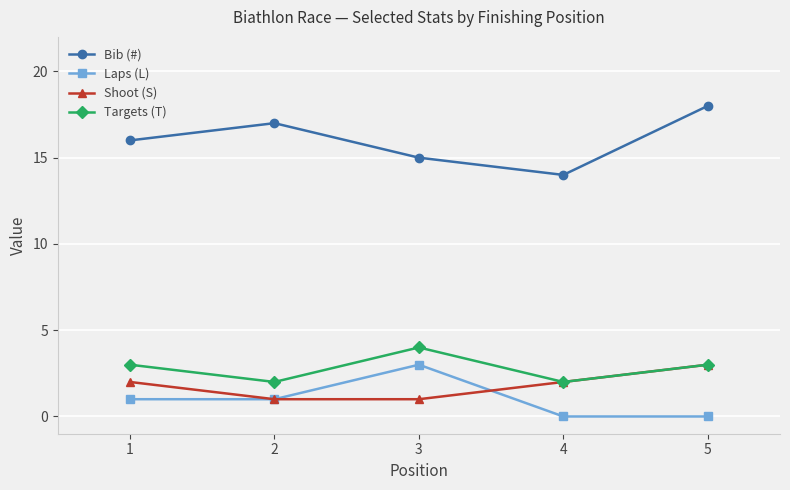

True or false: Targets (T) and Bib (#) cross at least once.

False